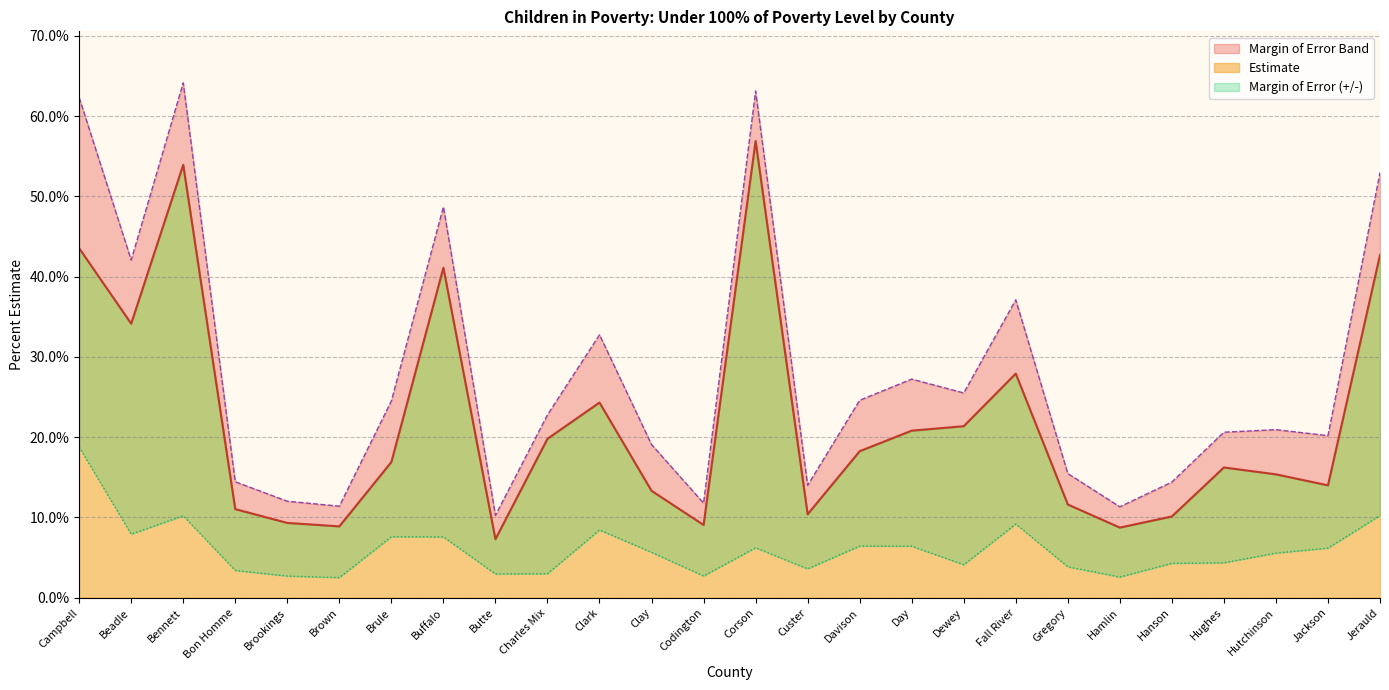

What is the label of the 14th point from the left?

Corson